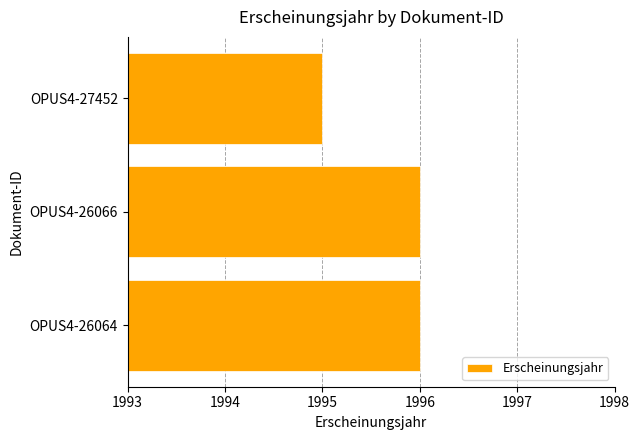

What is the ratio of the value at OPUS4-26066 to the value at OPUS4-27452?

1.0